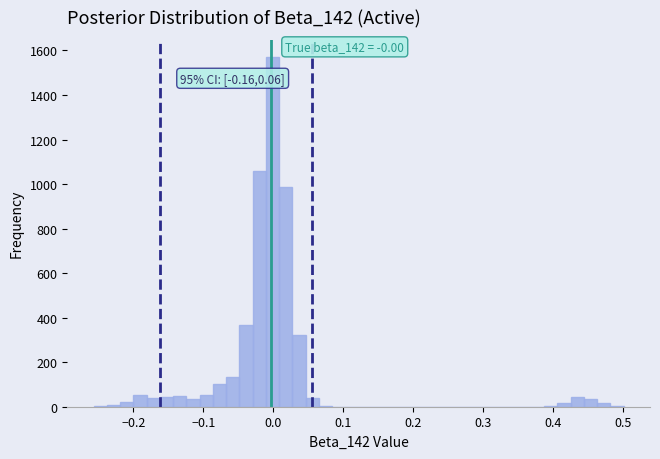

Around what value on the x-axis is the tallest bar? Give the approximate position of its centre, as read against the axis.

0.00